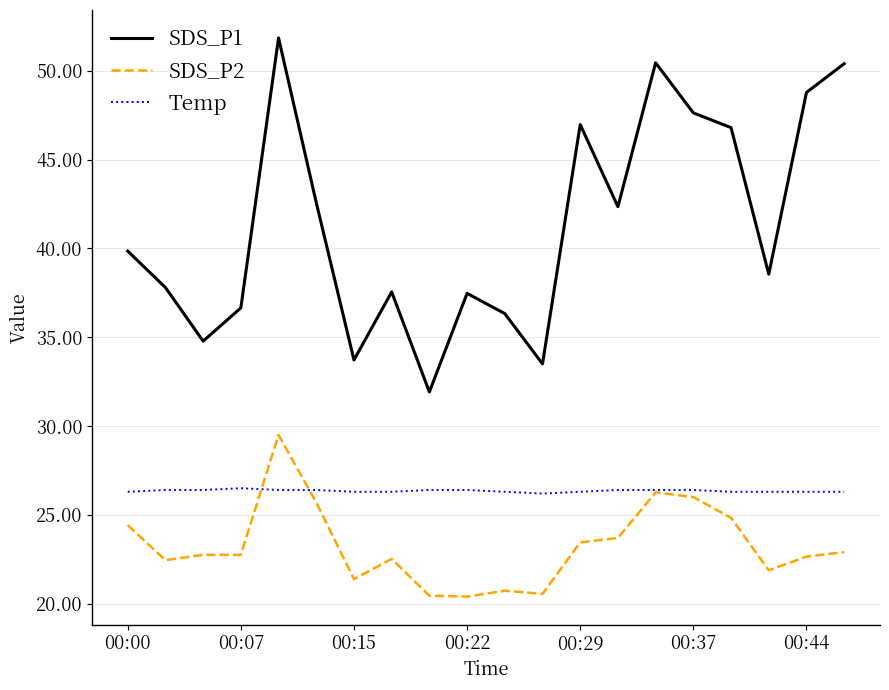

What is the maximum value for SDS_P1?

51.9